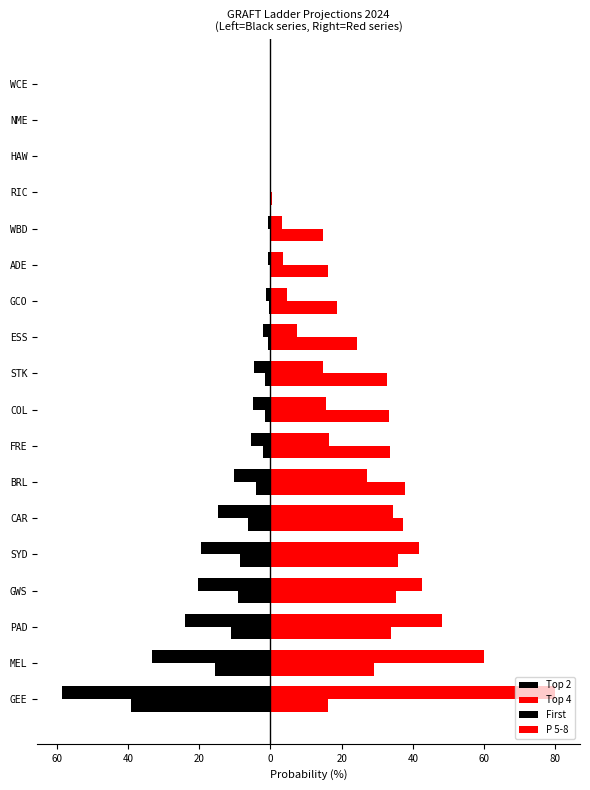

What are all the series names shown in the legend?

Top 2, Top 4, First, P 5-8